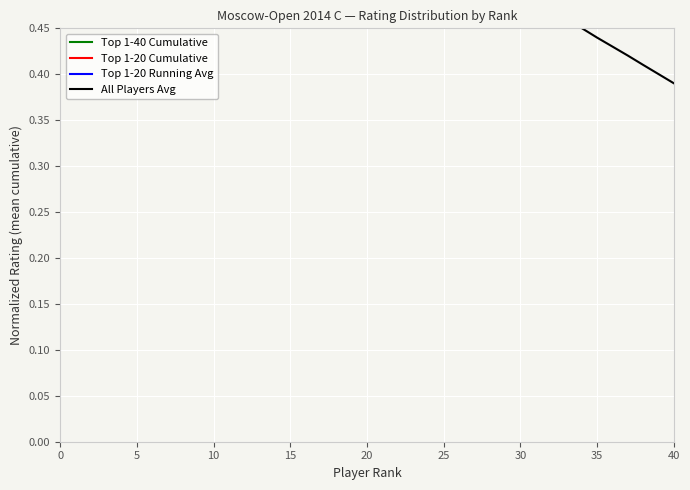

What value does the Cumulative Avg Top-20 series have at 9?

0.7